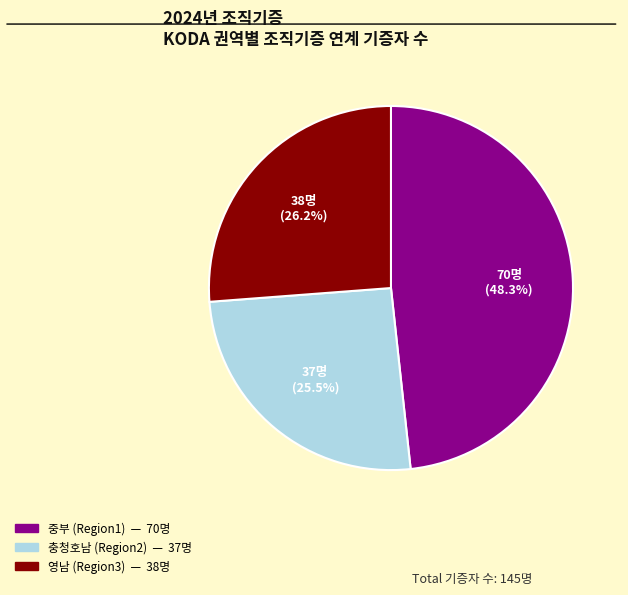

Count the number of slices in the pie.

3